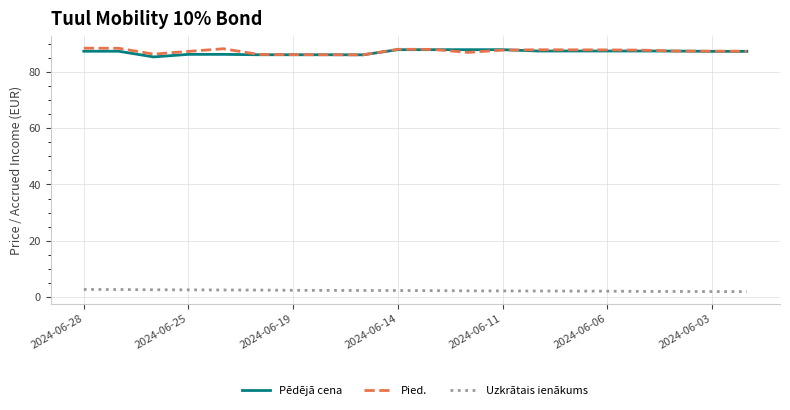

What is the lowest value of the Pied. series?

86.2